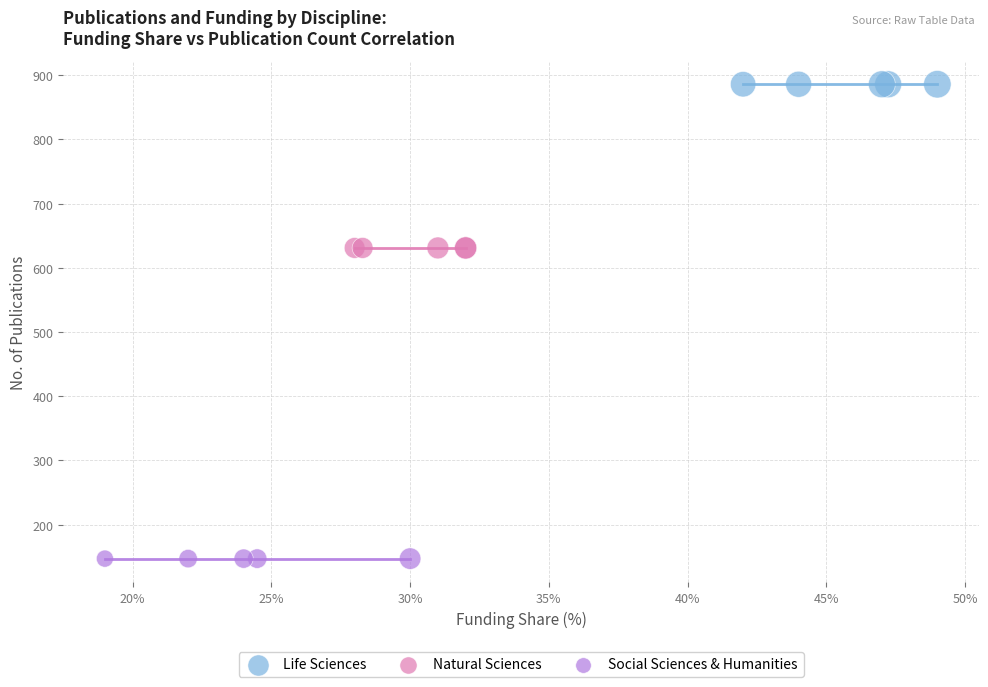

Which series reaches the minimum Y coordinate?

Social Sciences & Humanities